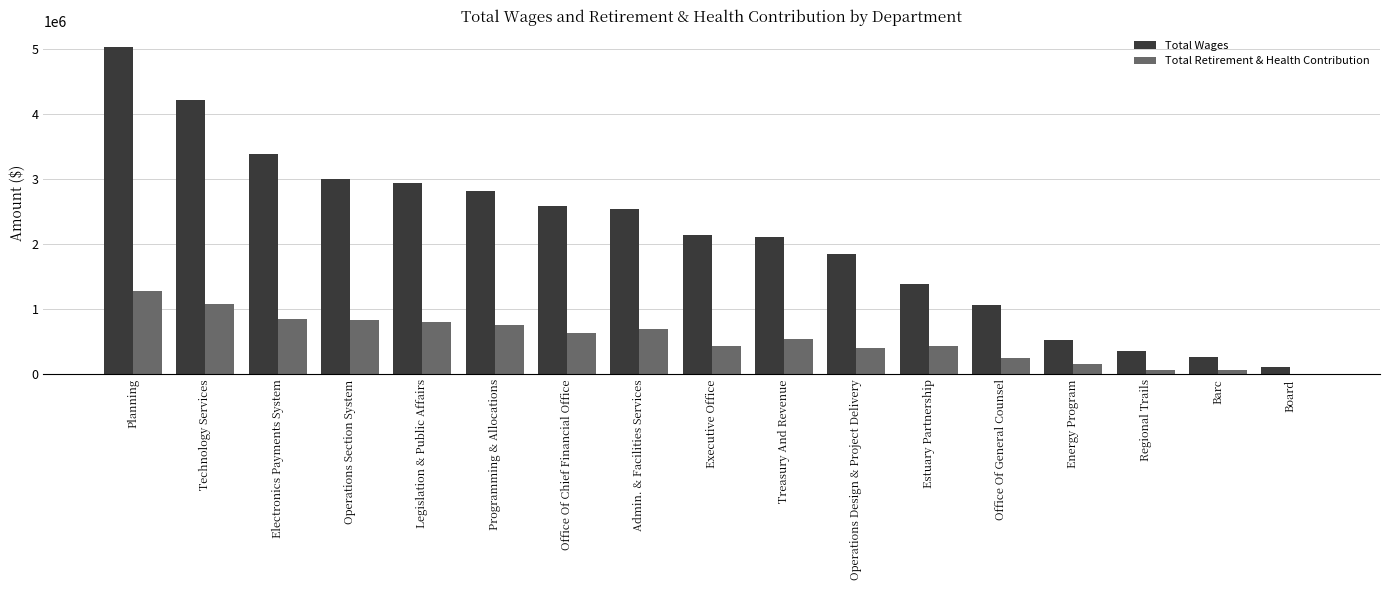

How many categories are shown in the chart?

17